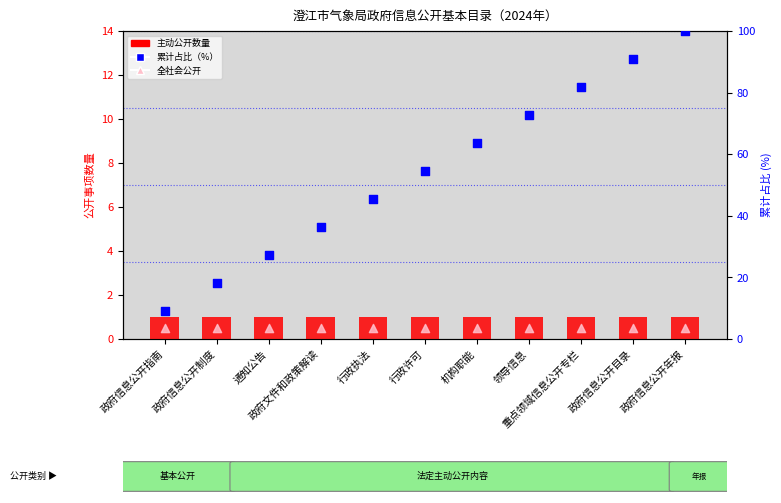

Is the value of 累计占比（%） at 机构职能 greater than the value of 全社会公开 at 政府信息公开制度?

Yes